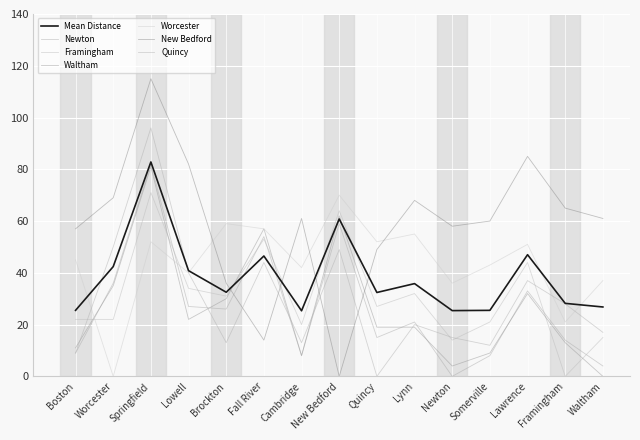

What is the spread (max minus min) of values at Quincy?

52.0